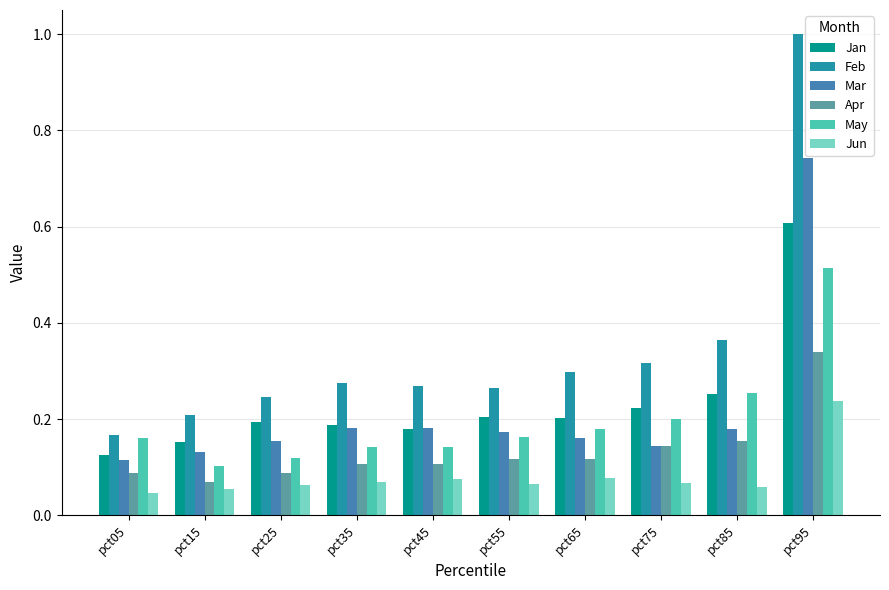

The value of Jun at pct95 is 0.2. True or false?

True